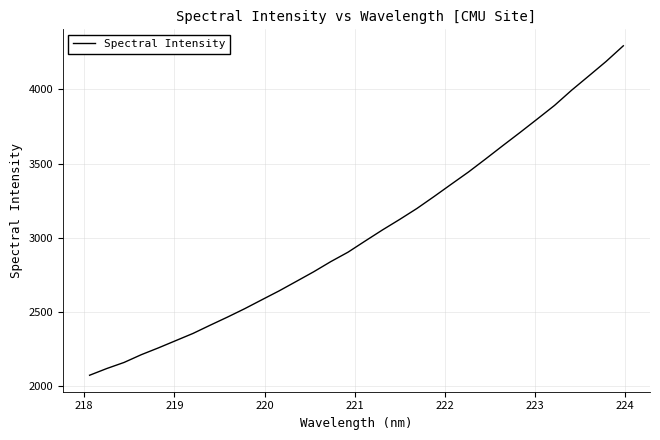

How many values exceed 2976?

16